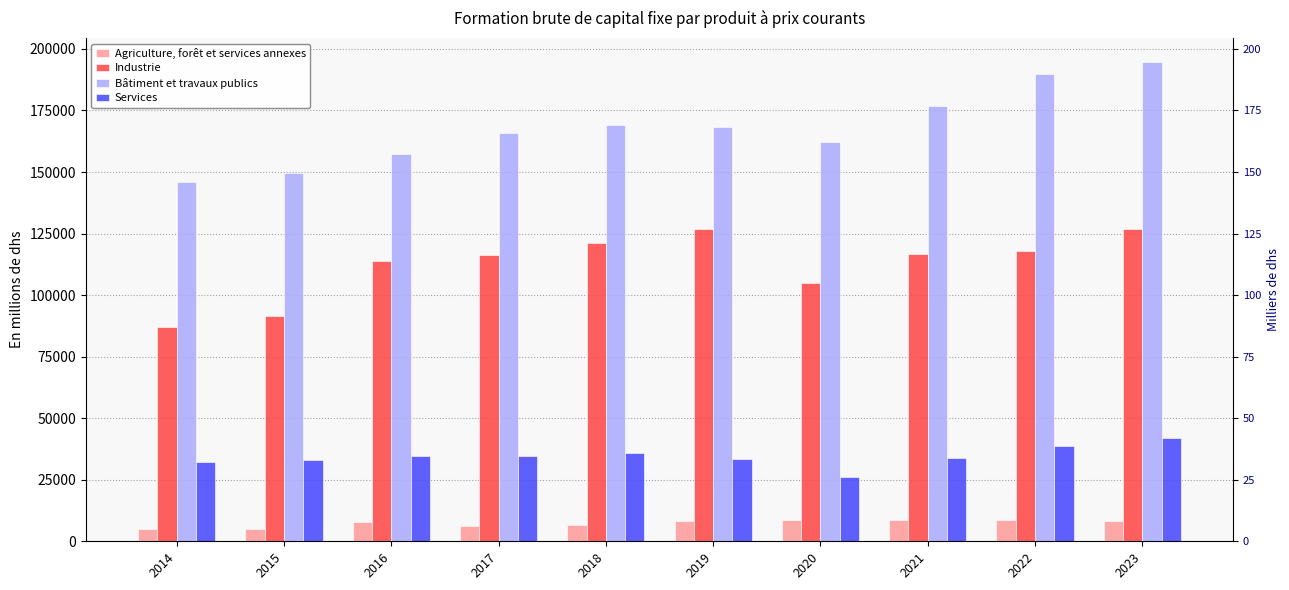

What is the spread (max minus min) of values at 2022?

180873